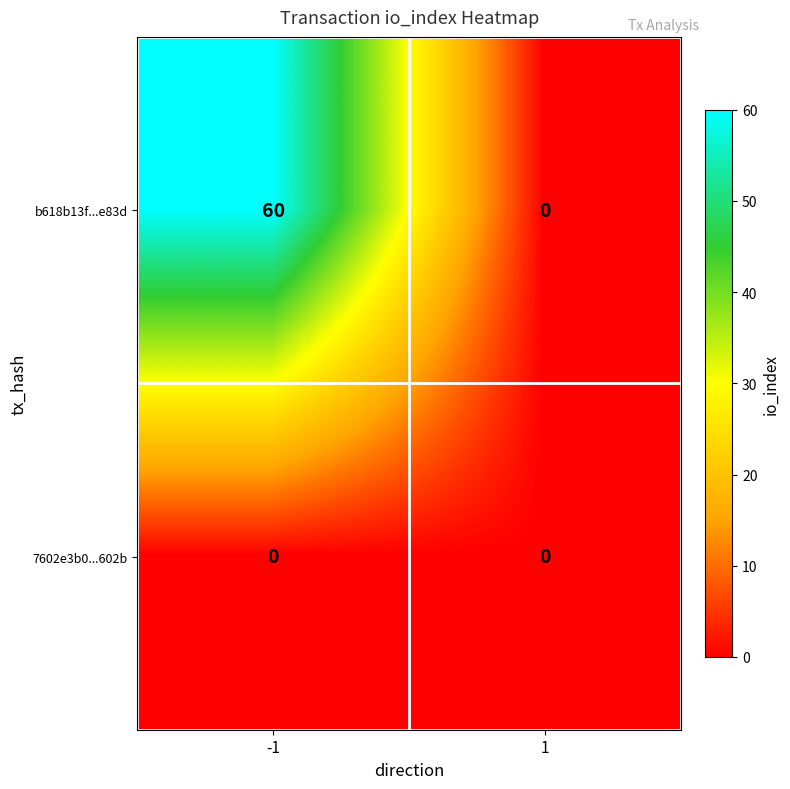

How many categories are shown in the chart?

2